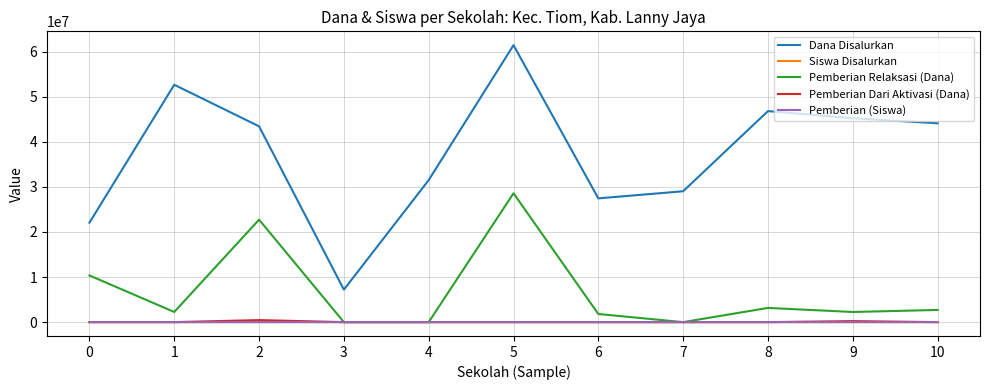

True or false: Pemberian (Siswa) and Dana Disalurkan intersect in this chart.

False